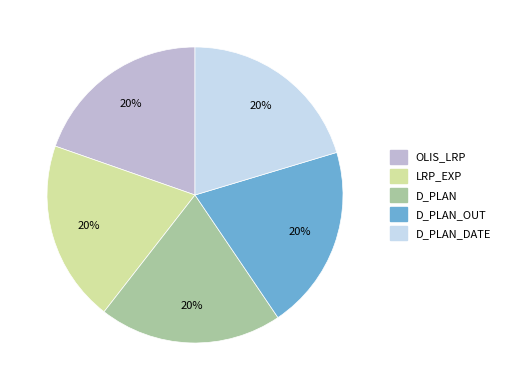

To the nearest percent, what is the average slice percentage?

20%